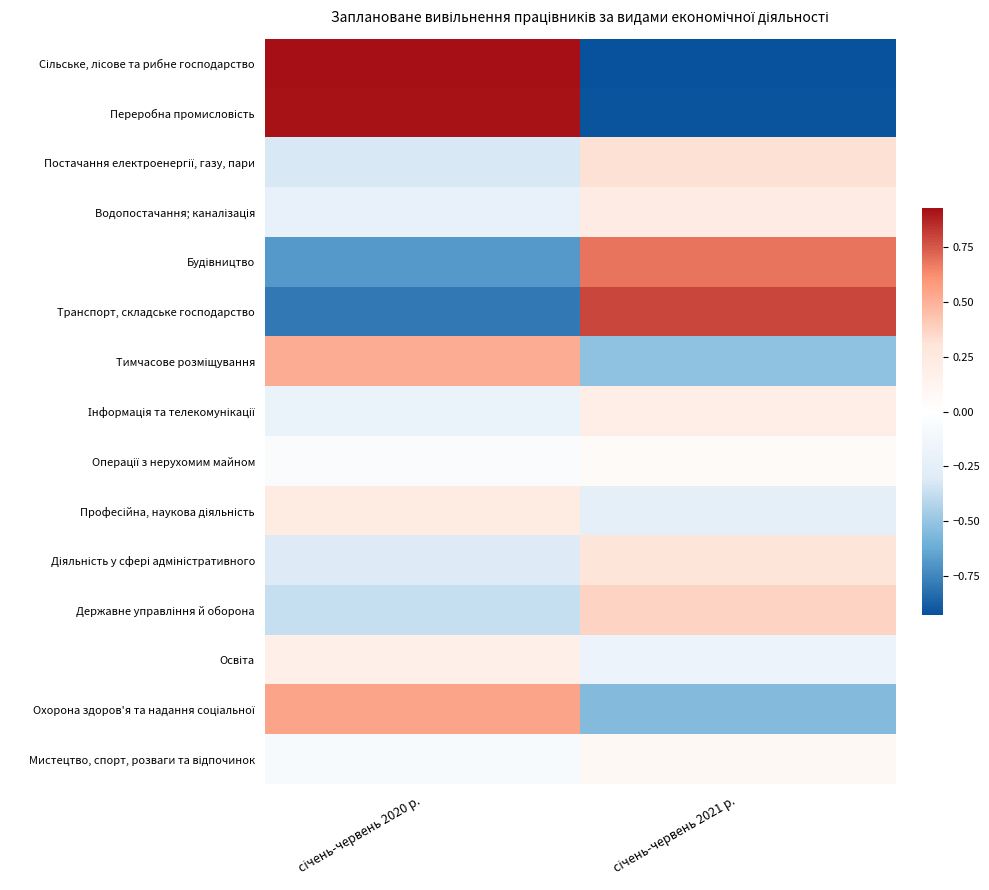

Which label corresponds to the smallest value in the chart?

січень-червень 2021 р.